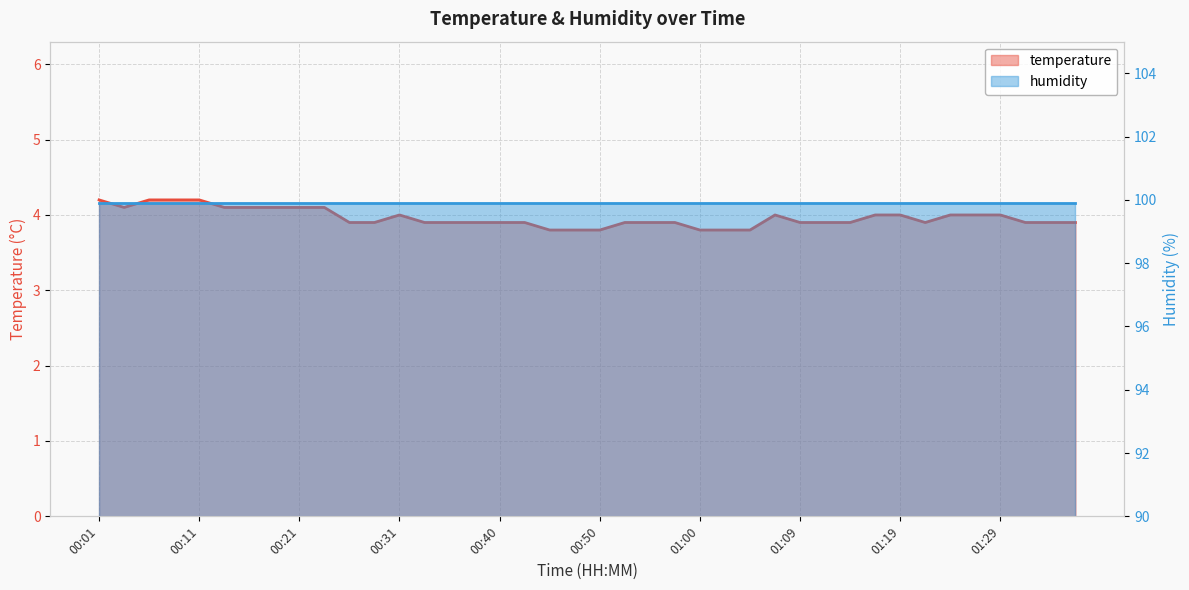

What is the sum of all values?

158.5